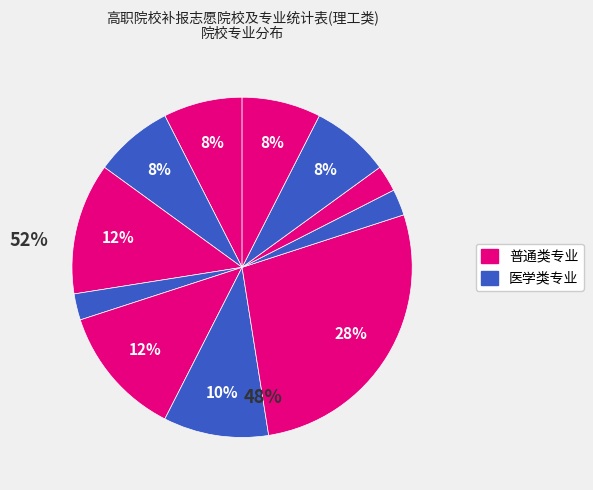

How many slices are in this pie chart?

11